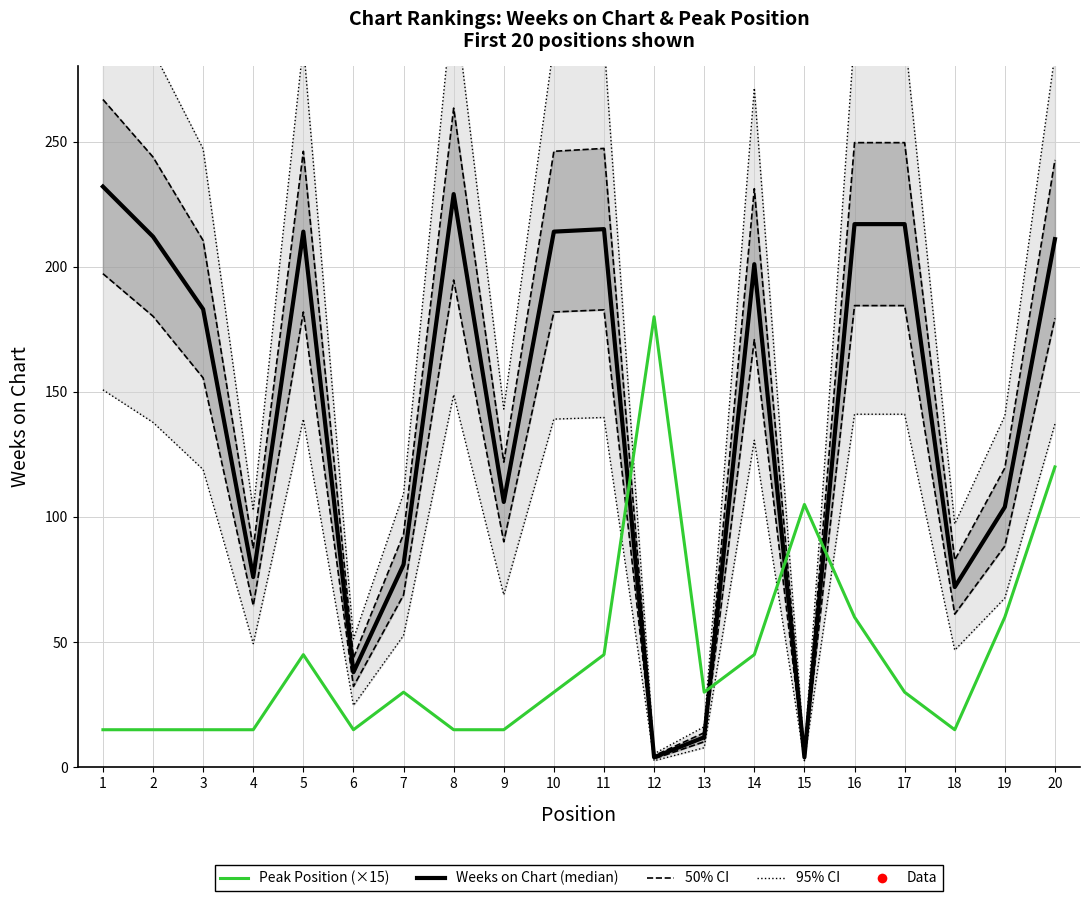

What is the average value of the Weeks on Chart series?

142